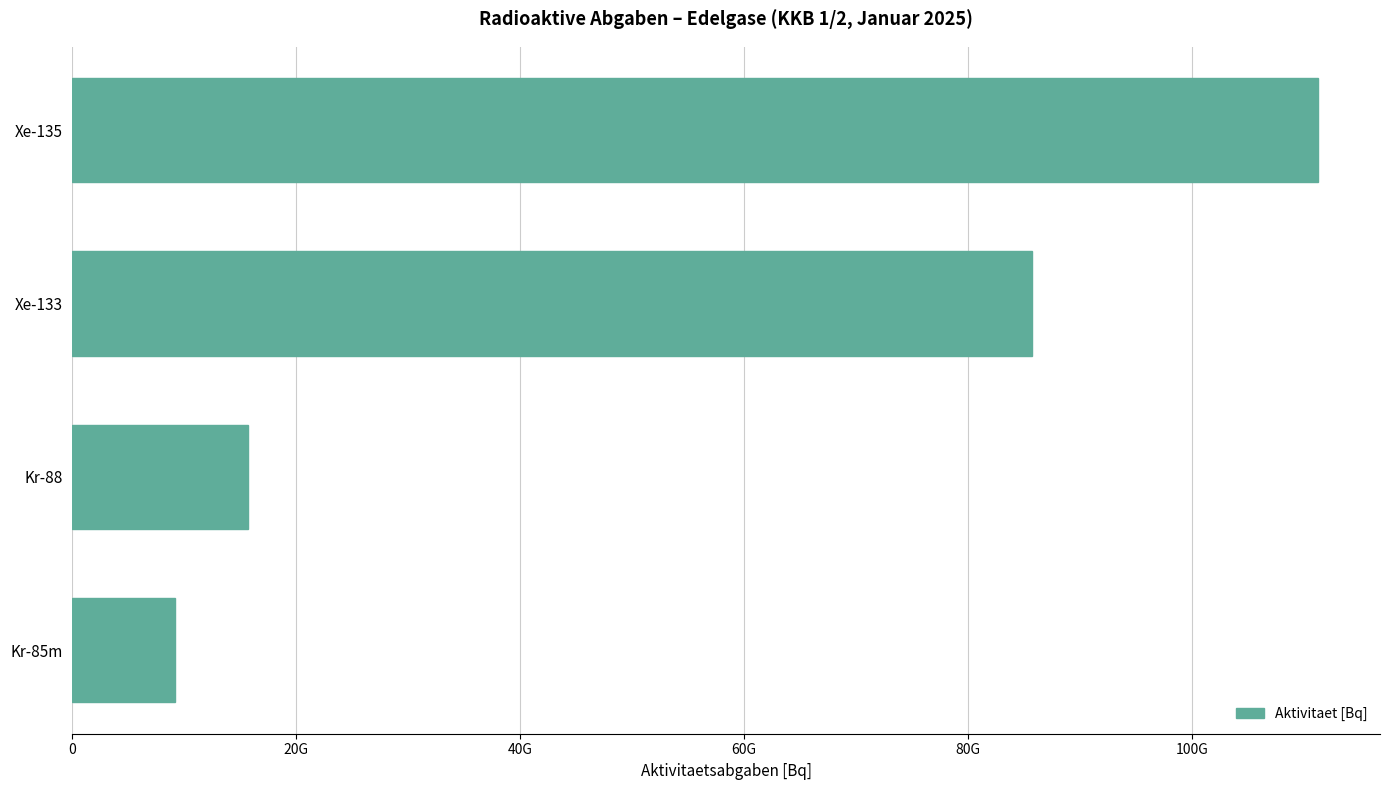

Are the bars grouped side by side (vs. stacked)?

No